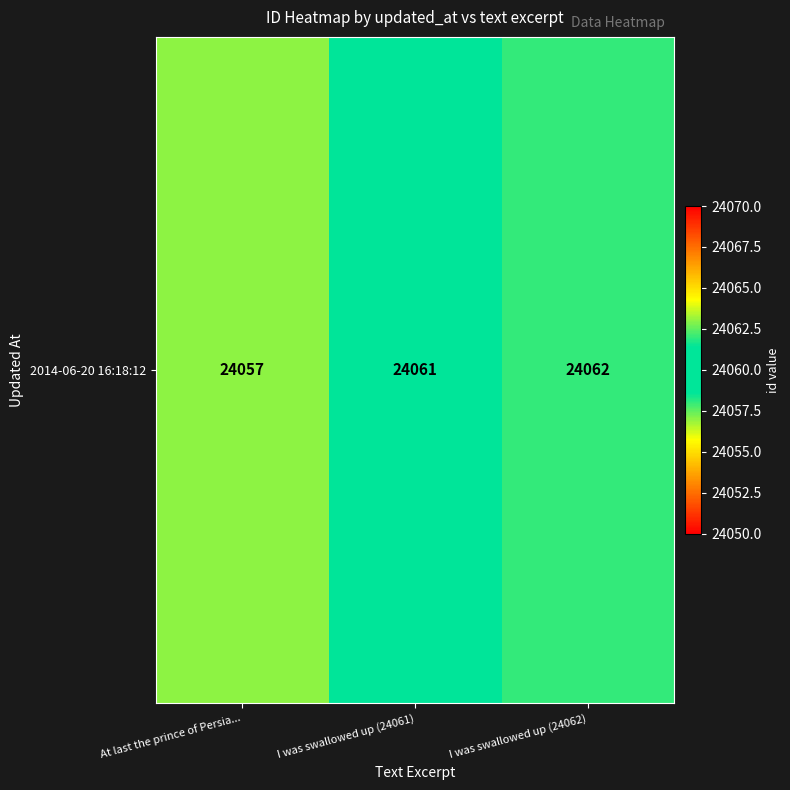

Reading right to left, extract all data points from this chart.

I was swallowed up (24062)=24062	I was swallowed up (24061)=24061	At last the prince of Persia...=24057